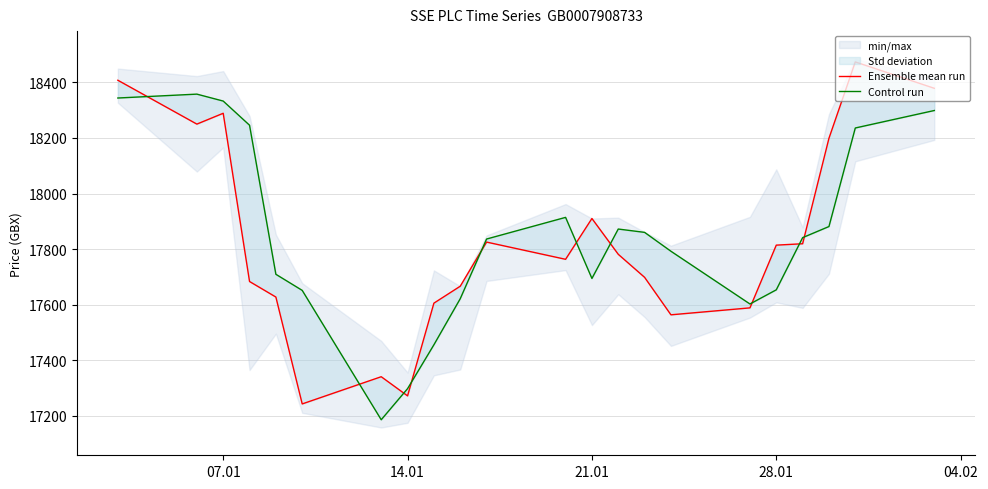

The value of Control run at 07.01 is 18344. True or false?

True